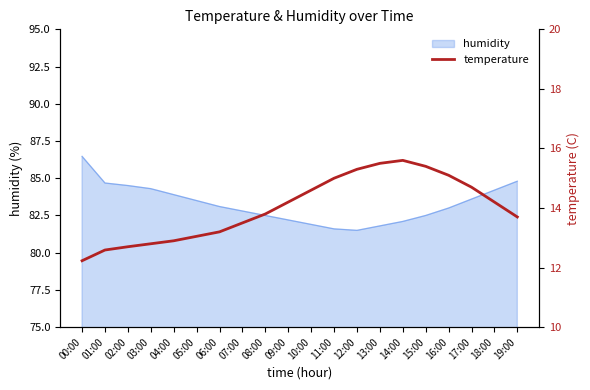

Rank the categories by value from highest to lowest.

14:00, 13:00, 15:00, 12:00, 16:00, 11:00, 17:00, 10:00, 09:00, 18:00, 08:00, 19:00, 07:00, 06:00, 05:00, 04:00, 03:00, 02:00, 01:00, 00:00